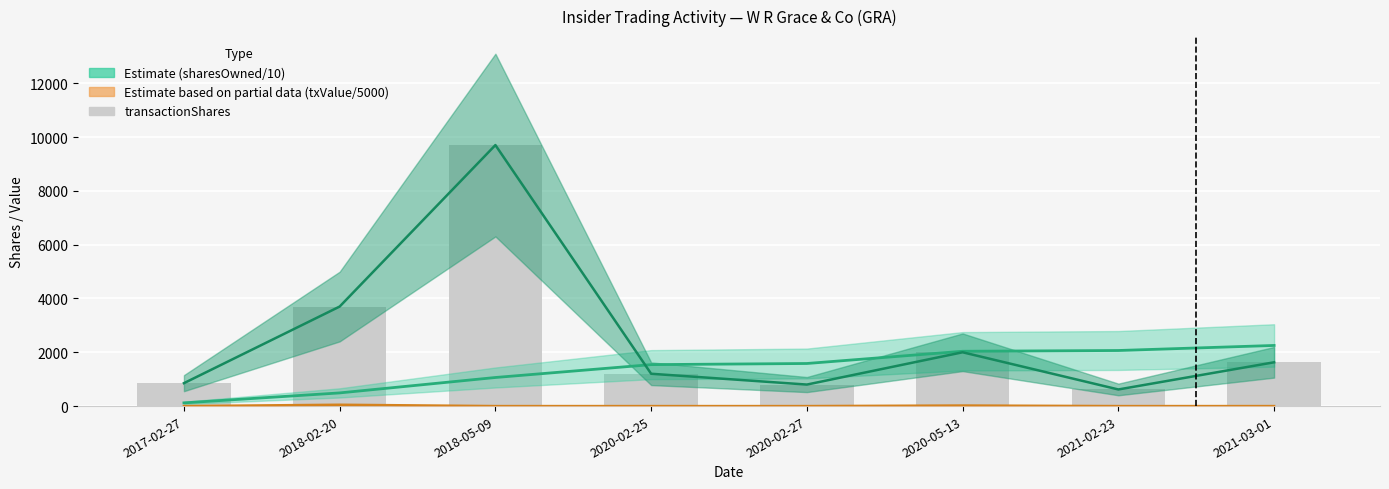

What is the average value?

2563